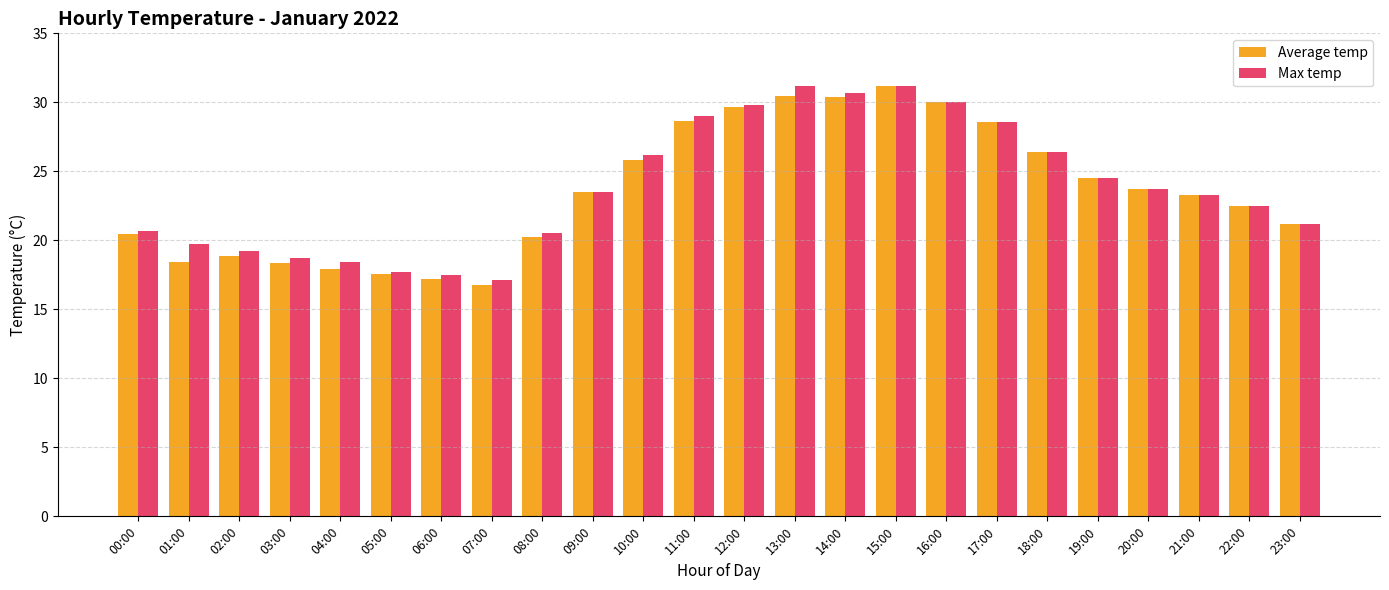

What is the maximum value for Max temp?

31.2